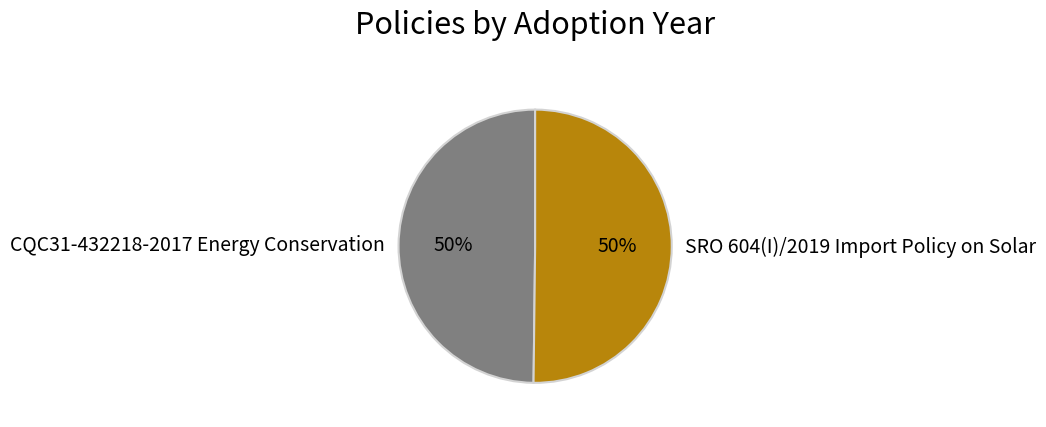

Count the number of slices in the pie.

2